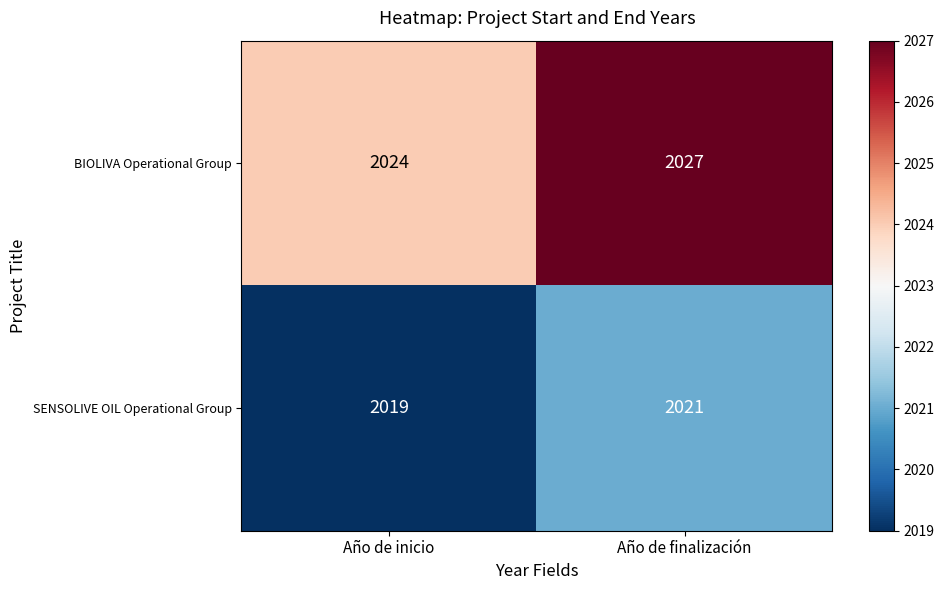

What is the sum of the SENSOLIVE OIL Operational Group values at Año de finalización and Año de inicio?

4040